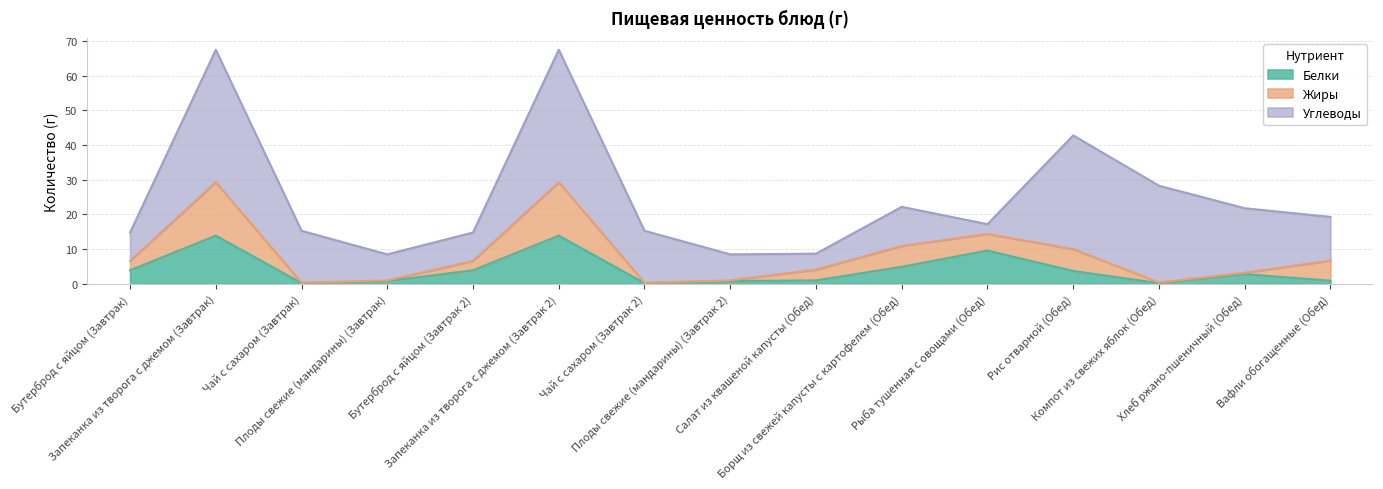

What are all the series names shown in the legend?

Белки, Жиры, Углеводы